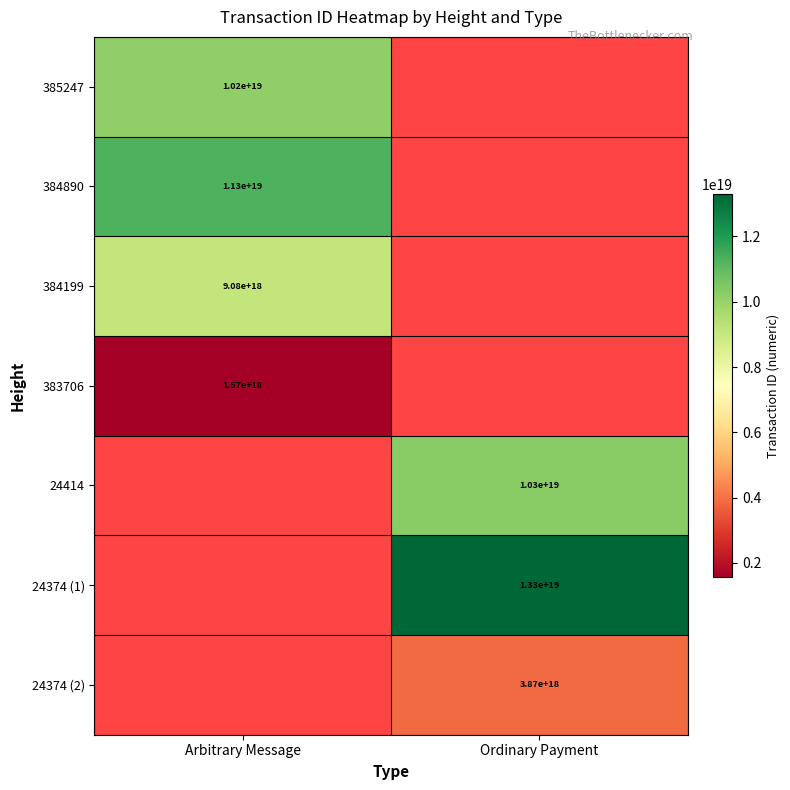

True or false: 385247 has a value of 13866003259247847424 at Arbitrary Message.

False